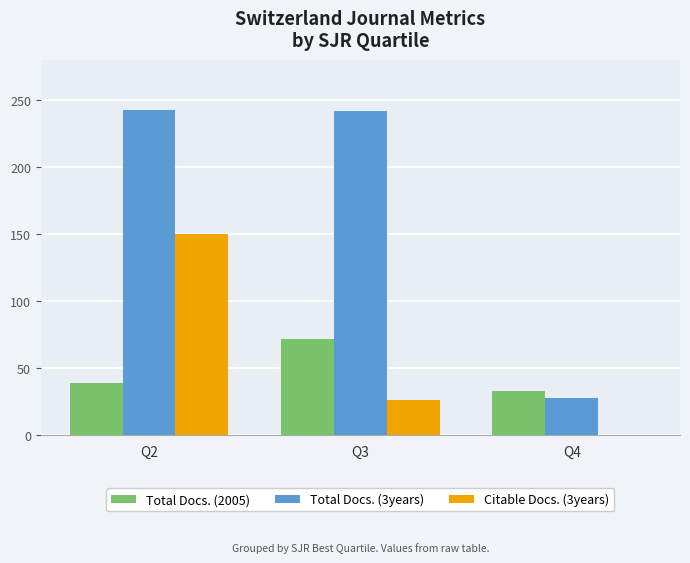

What is the greatest value displayed?

243